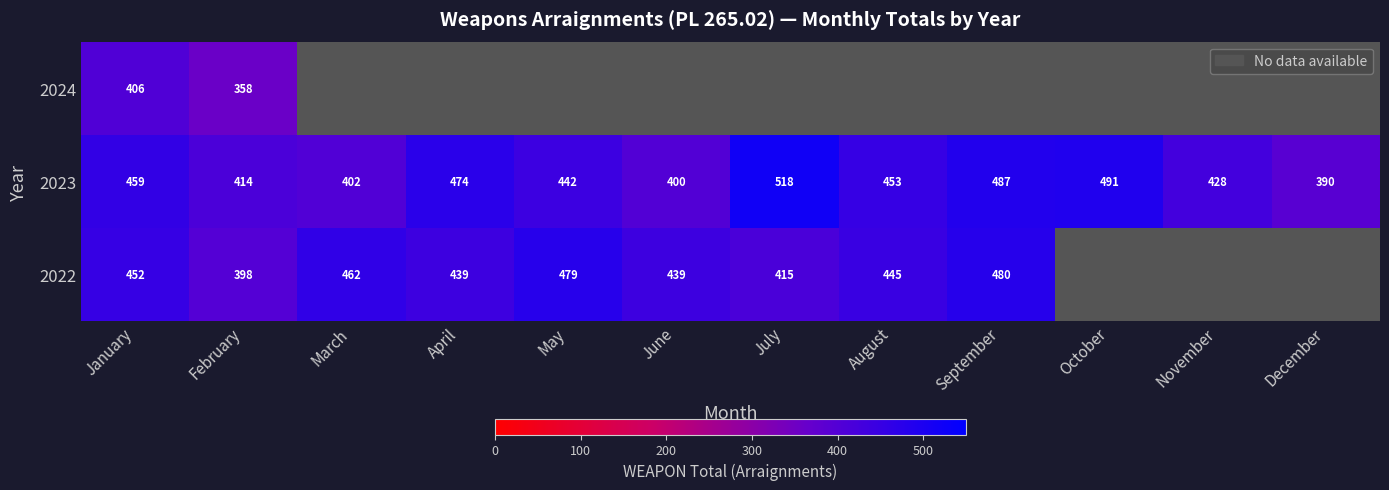

What is the spread (max minus min) of values at January?

53